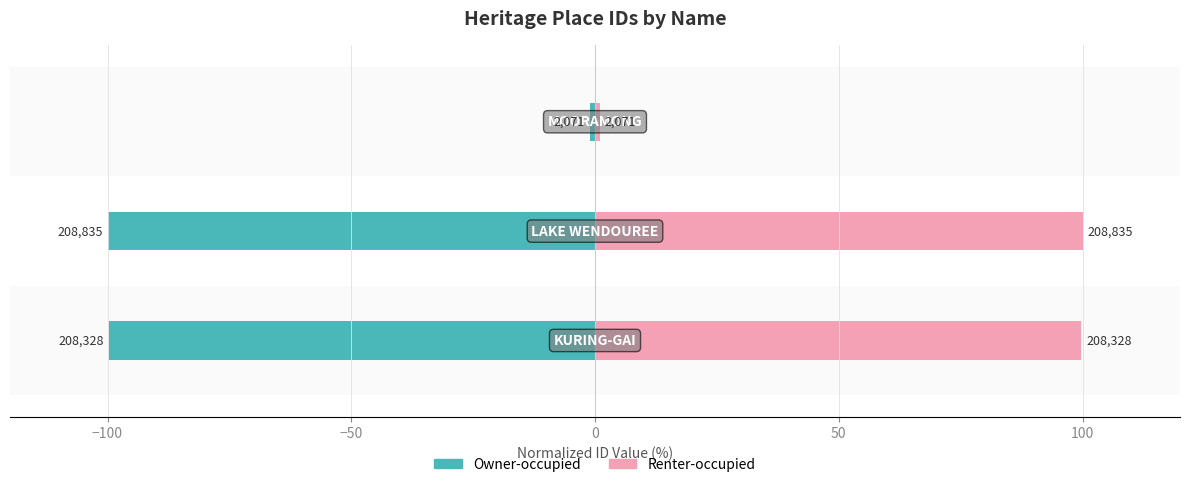

Rank the series by their average value, from highest to lowest.

Renter-occupied, Owner-occupied